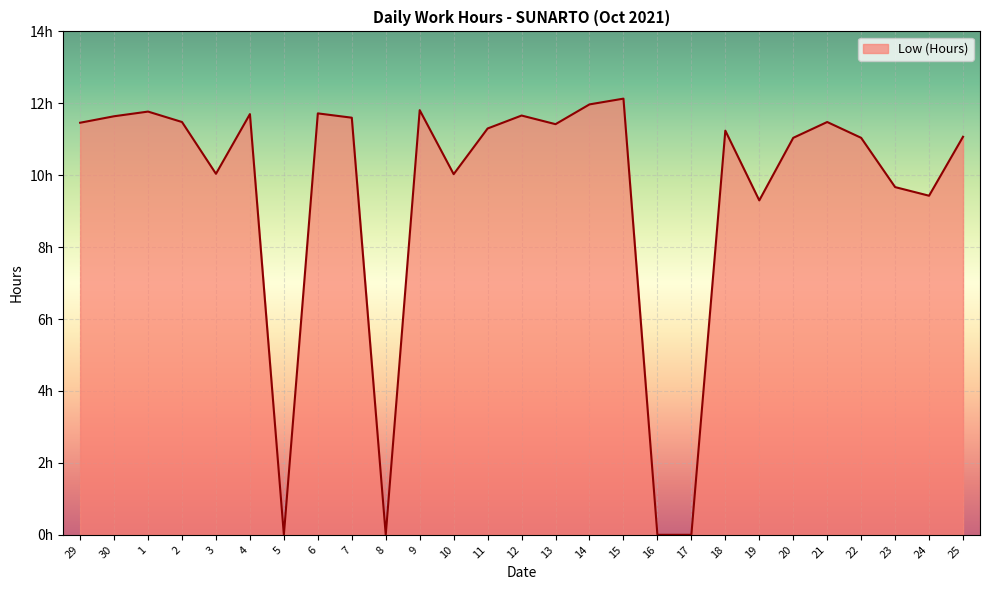

Is this an area chart (filled region under the line)?

Yes